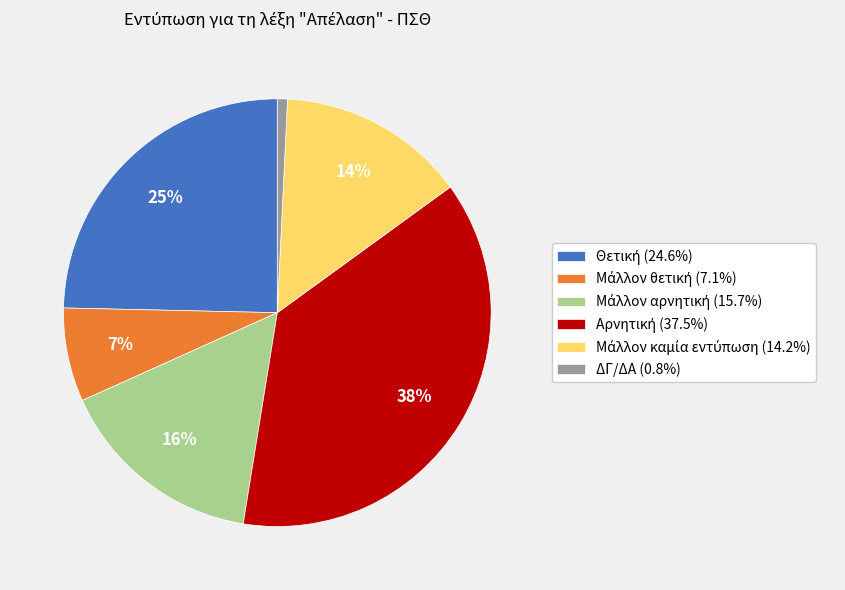

How many slices are in this pie chart?

6